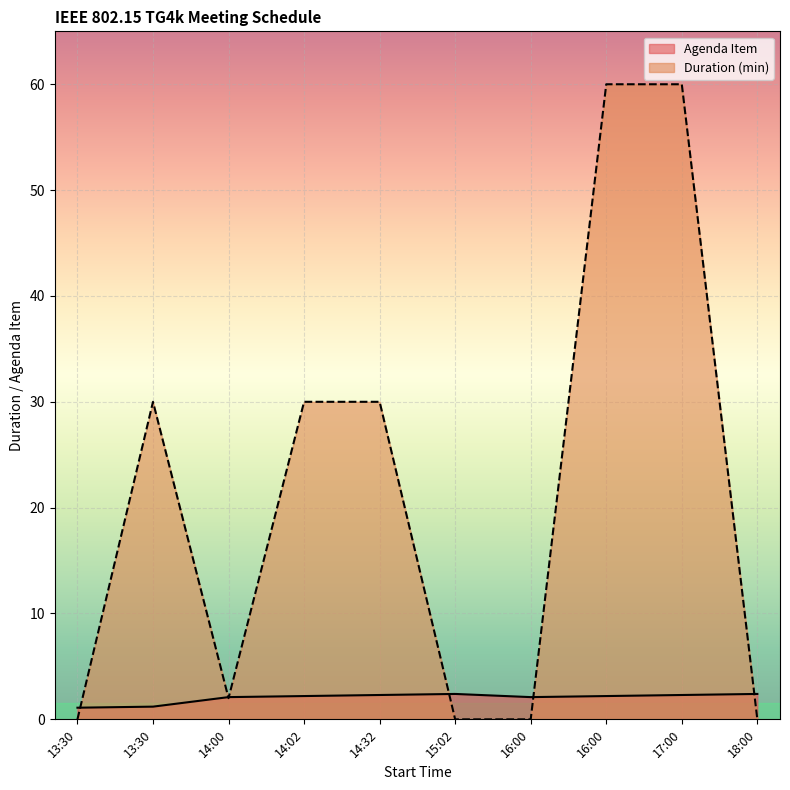

What is the label of the 9th point from the right?

13:30